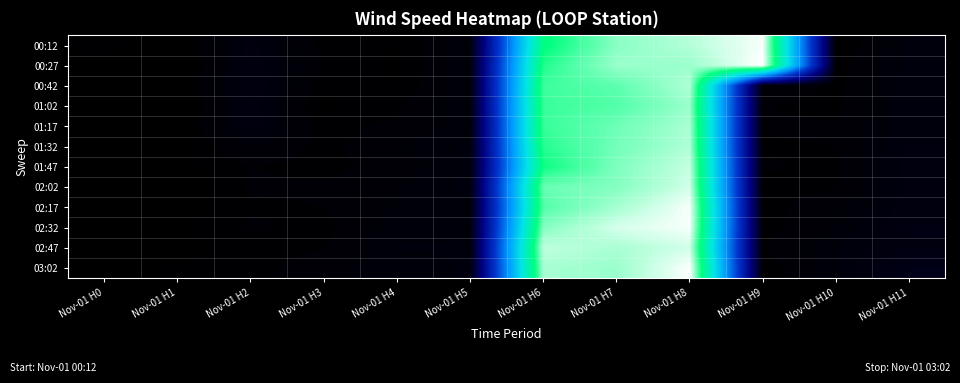

Which has a higher value, Nov-01 H1 or Nov-01 H7?

Nov-01 H7